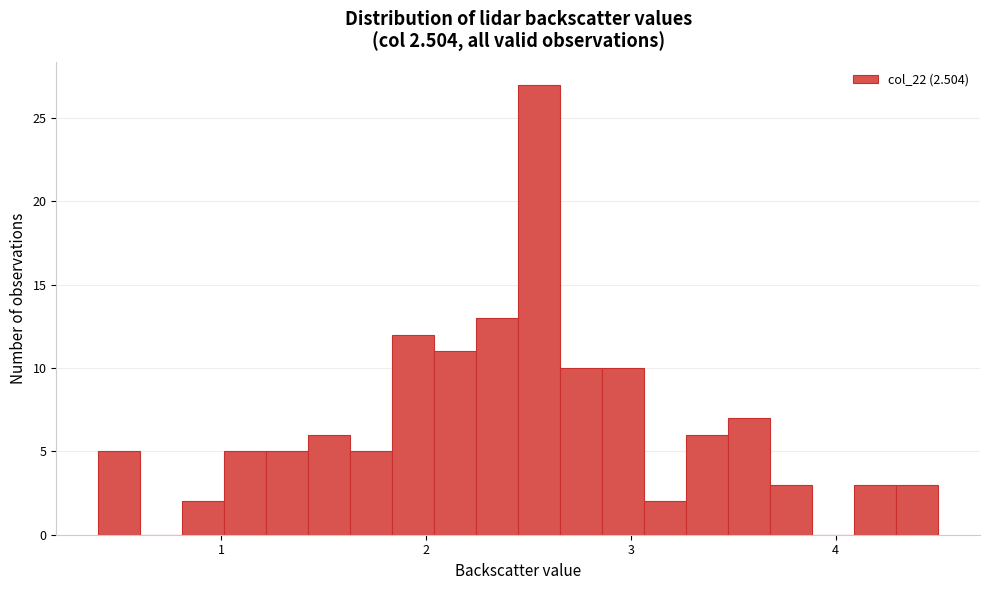

Read against the x-axis, roughly where is the centre of the tallest bar?

2.6